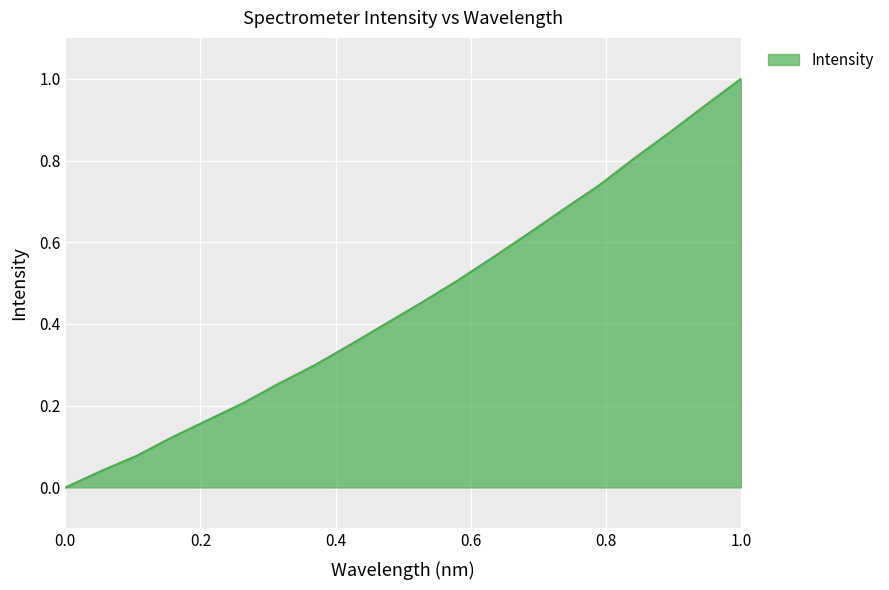

What is the maximum value shown in the chart?

1.0